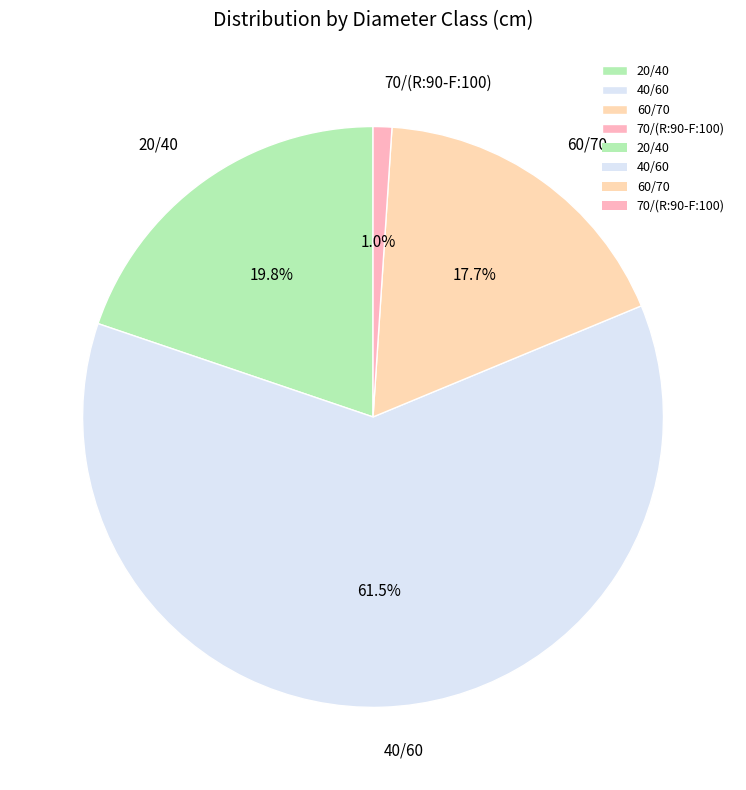

What percentage is the 60/70 slice, to the nearest percent?

18%